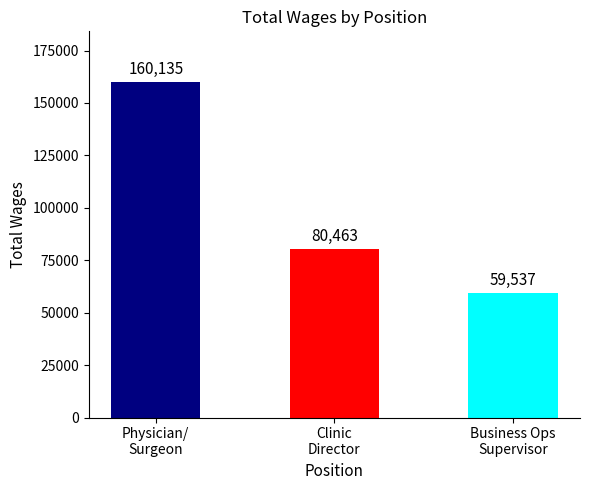

What is the difference between the values at Clinic
Director and Physician/
Surgeon?

79672